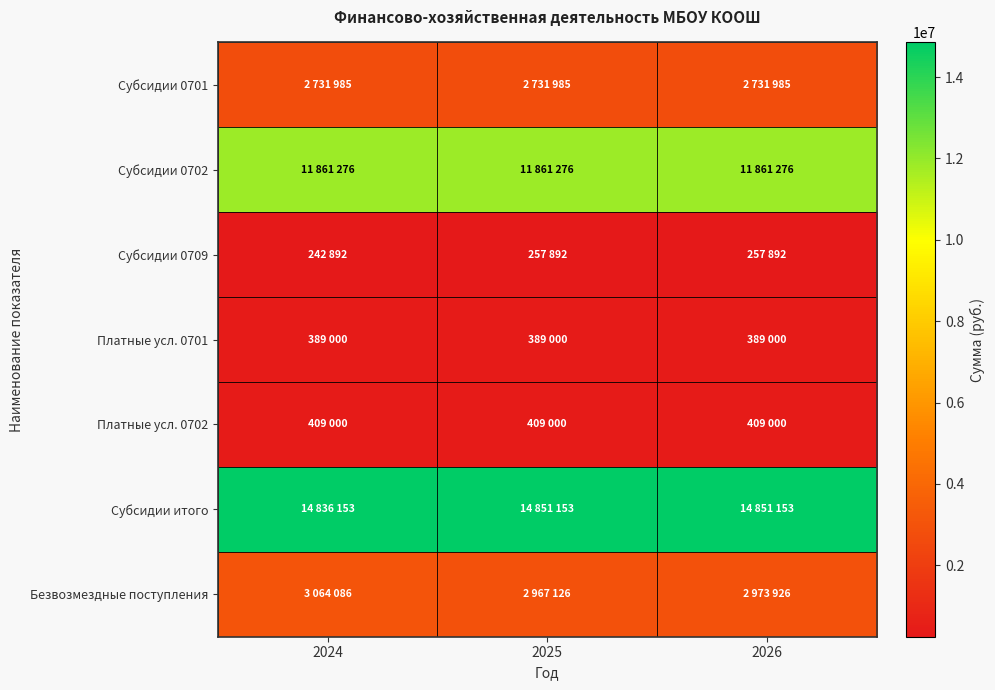

Reading left to right, transcribe all the data shown in this chart.

Субсидии 0701: 2024=2731985	2025=2731985	2026=2731985
Субсидии 0702: 2024=11861276	2025=11861276	2026=11861276
Субсидии 0709: 2024=242892	2025=257892	2026=257892
Платные усл. 0701: 2024=389000	2025=389000	2026=389000
Платные усл. 0702: 2024=409000	2025=409000	2026=409000
Субсидии итого: 2024=14836153	2025=14851153	2026=14851153
Безвозмездные поступления: 2024=3064086	2025=2967126	2026=2973926